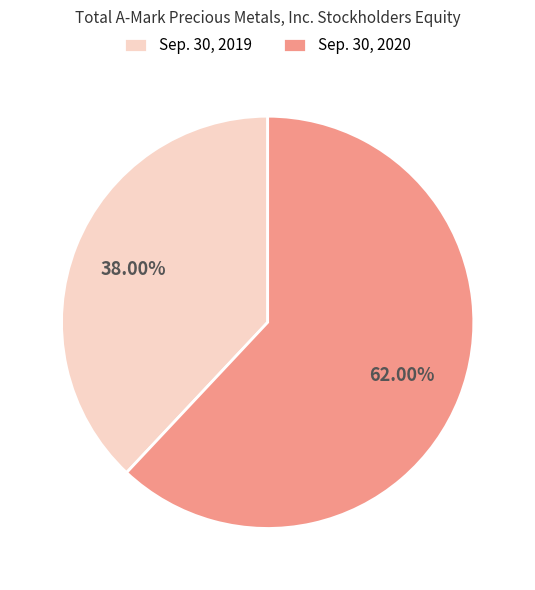

Does Sep. 30, 2020 represent more than half of the total?

Yes